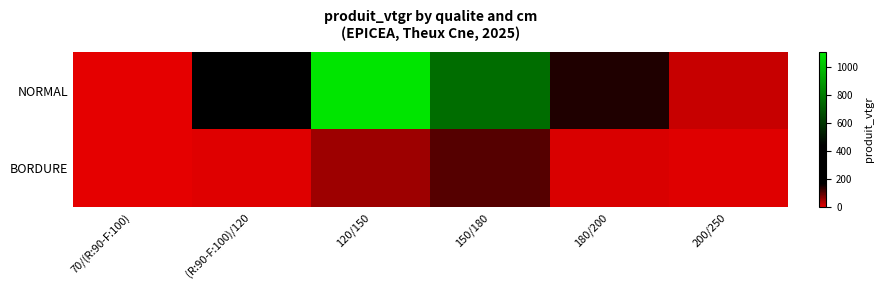

Between 180/200 and 200/250, which series saw the biggest shift?

NORMAL